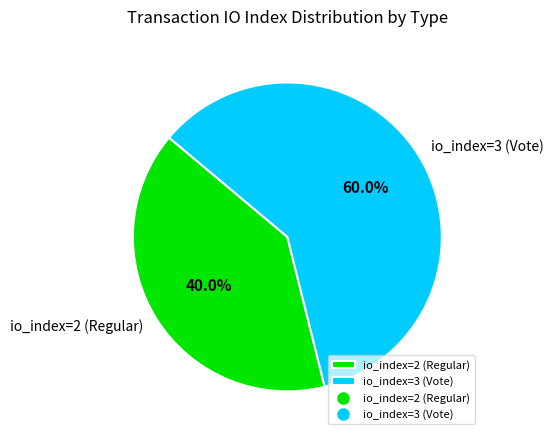

Is it true that io_index=3 (Vote) is 74% of the pie?

False